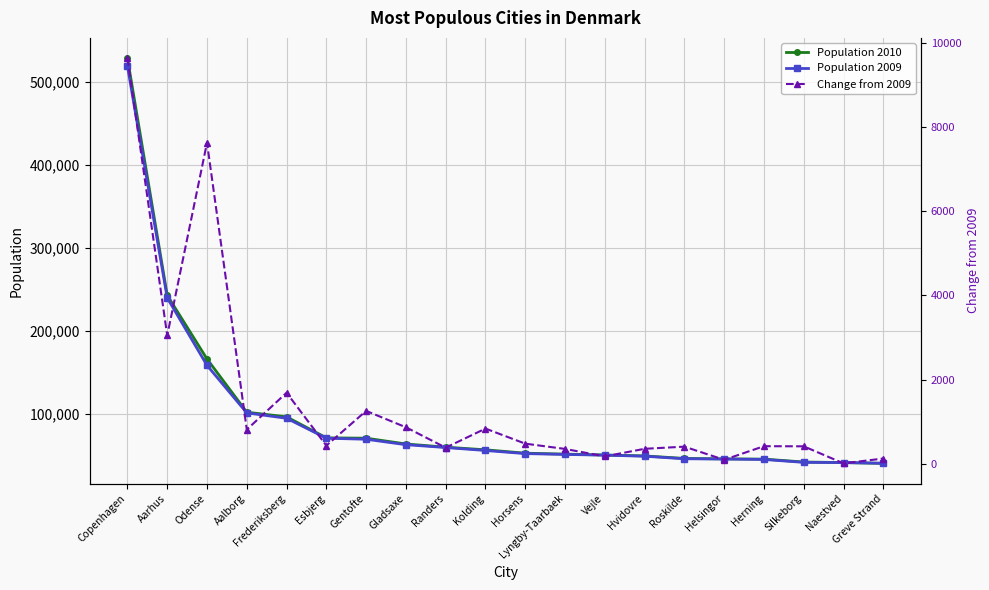

What is the maximum value for Population 2010?

528208